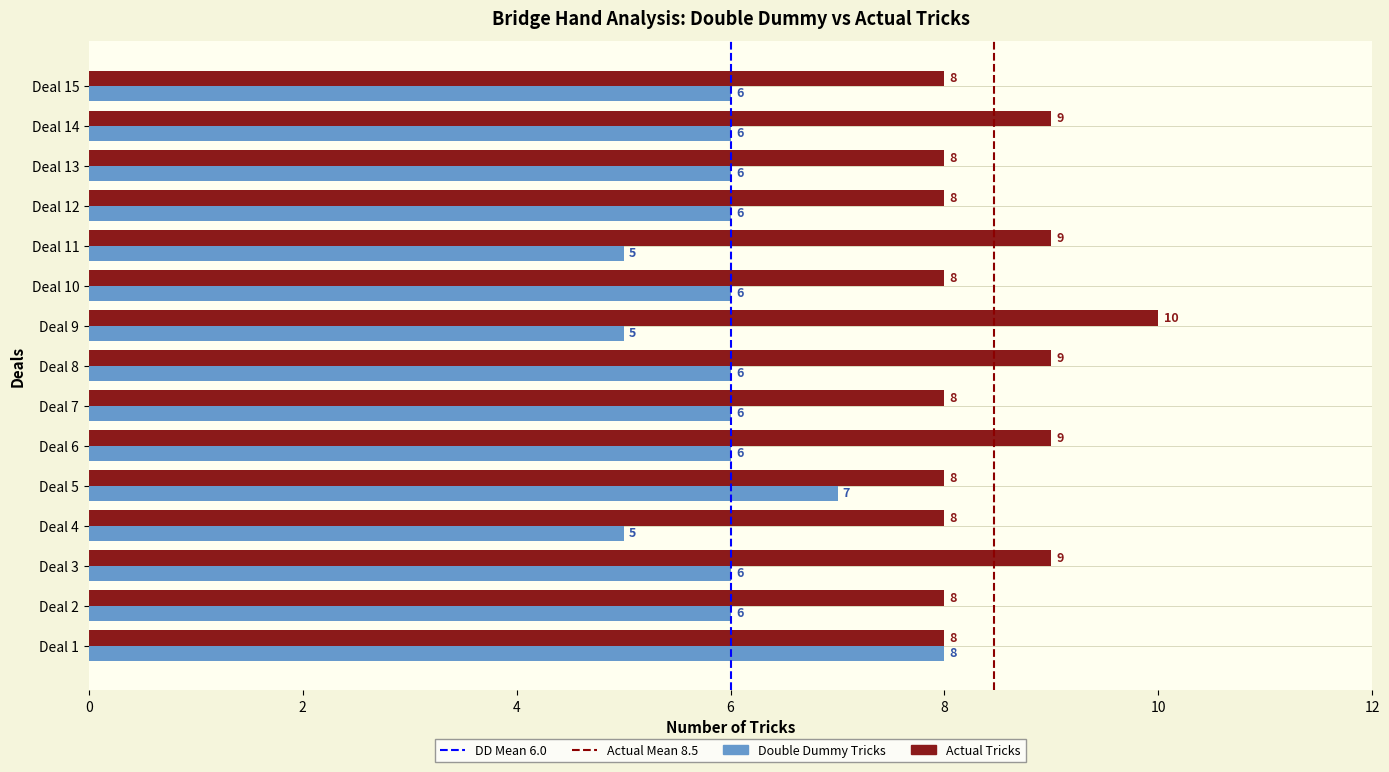

What is the lowest value of the Double Dummy Tricks series?

5